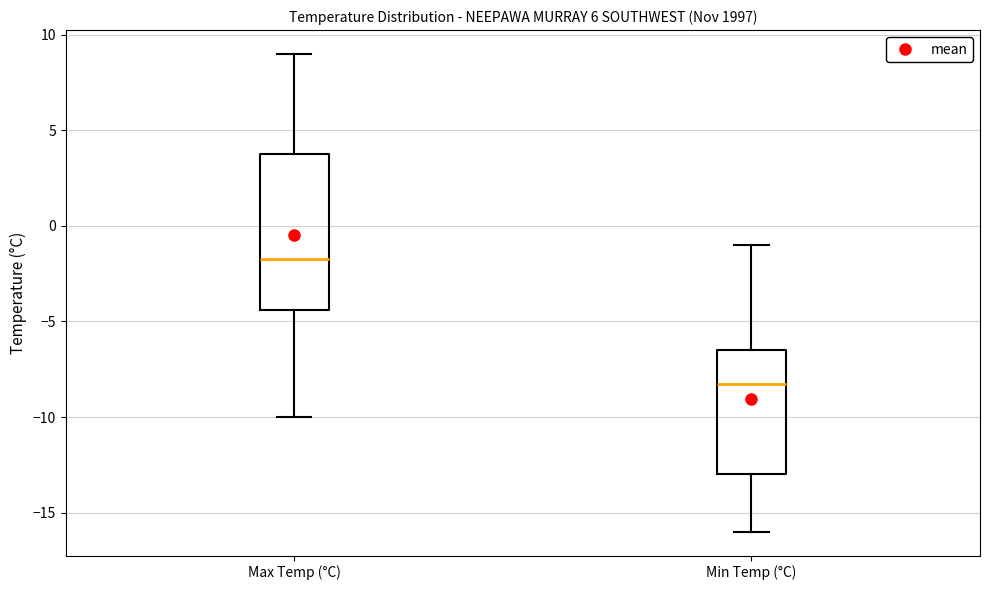

Comparing the boxes themselves (not the whiskers), which one is the tallest?

Max Temp (°C)